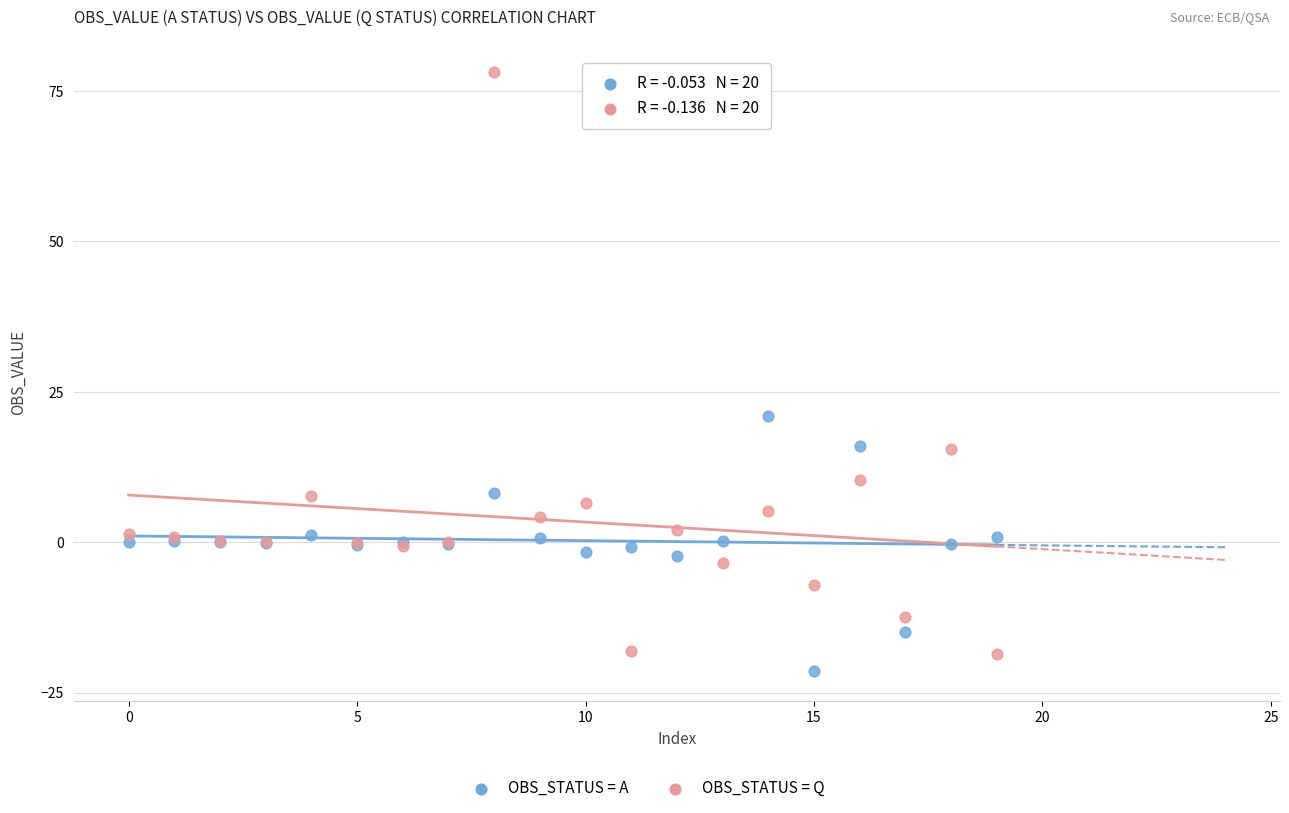

Across all series, what Y value is closest to 28?

20.9